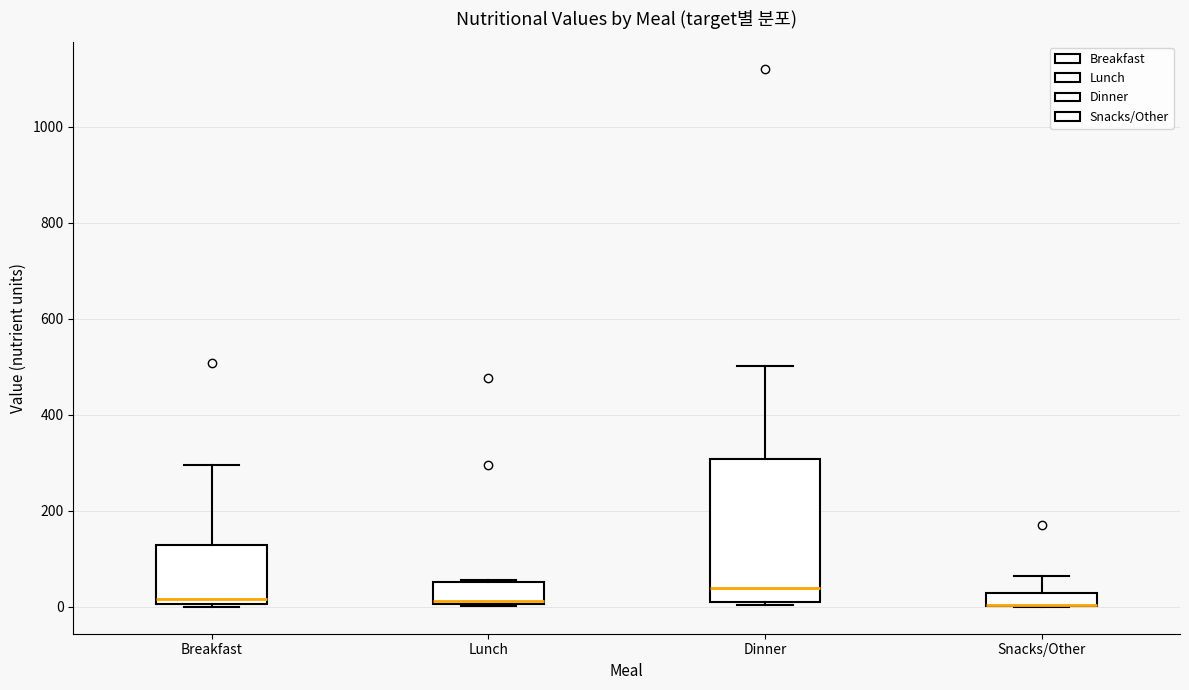

Comparing the boxes themselves (not the whiskers), which one is the tallest?

Dinner